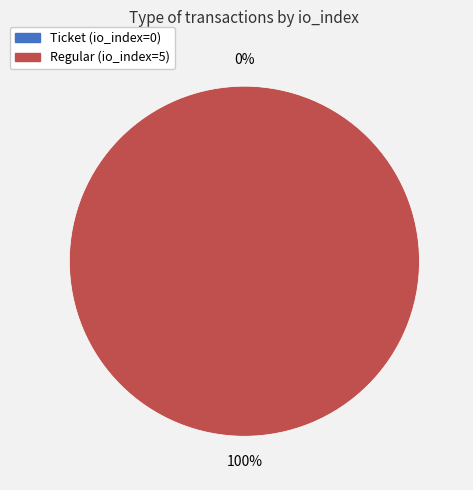

To the nearest percent, what is the average slice percentage?

50%